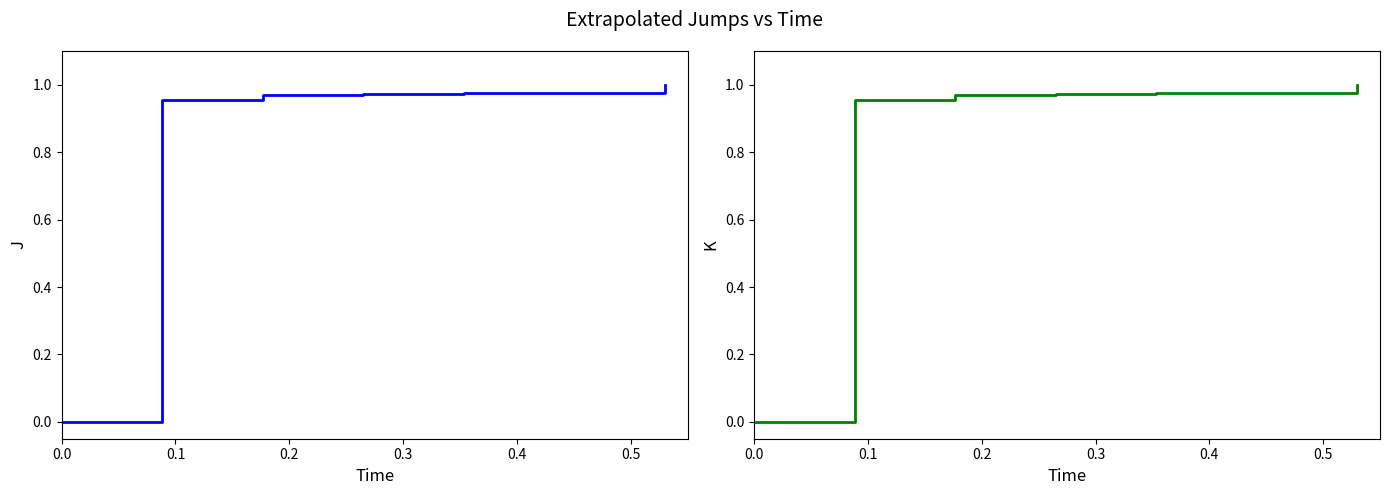

What is the difference between the maximum and minimum values?

1.0